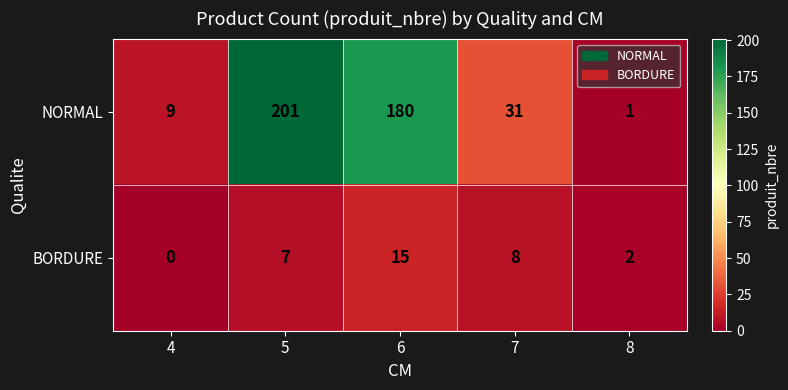

What is the sum of the NORMAL values at 5 and 8?

202